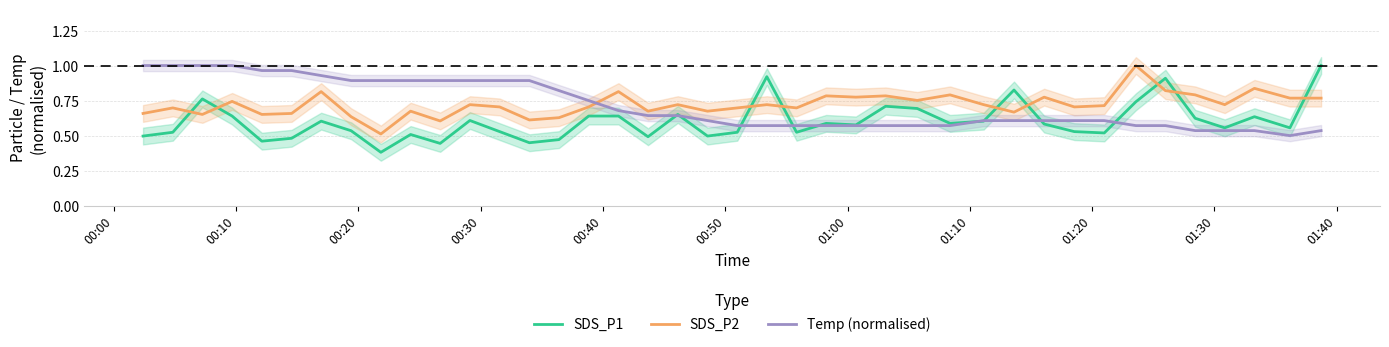

What is the average value of the SDS_P1 series?

0.6